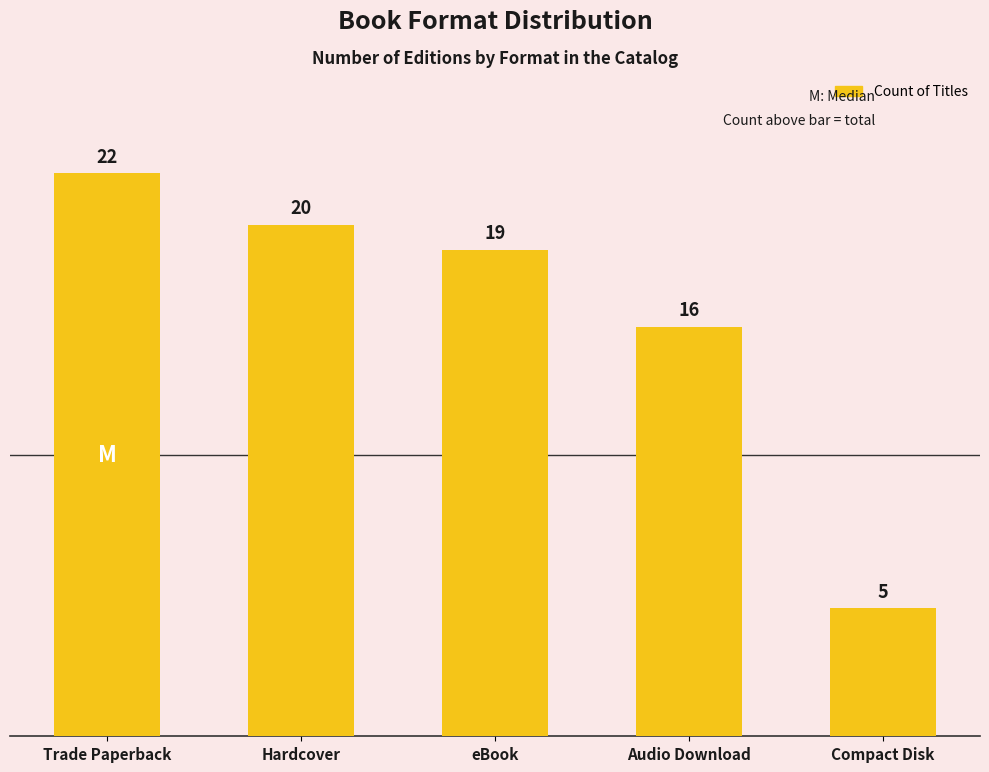

List the labels in order of value, smallest first.

Compact Disk, Audio Download, eBook, Hardcover, Trade Paperback